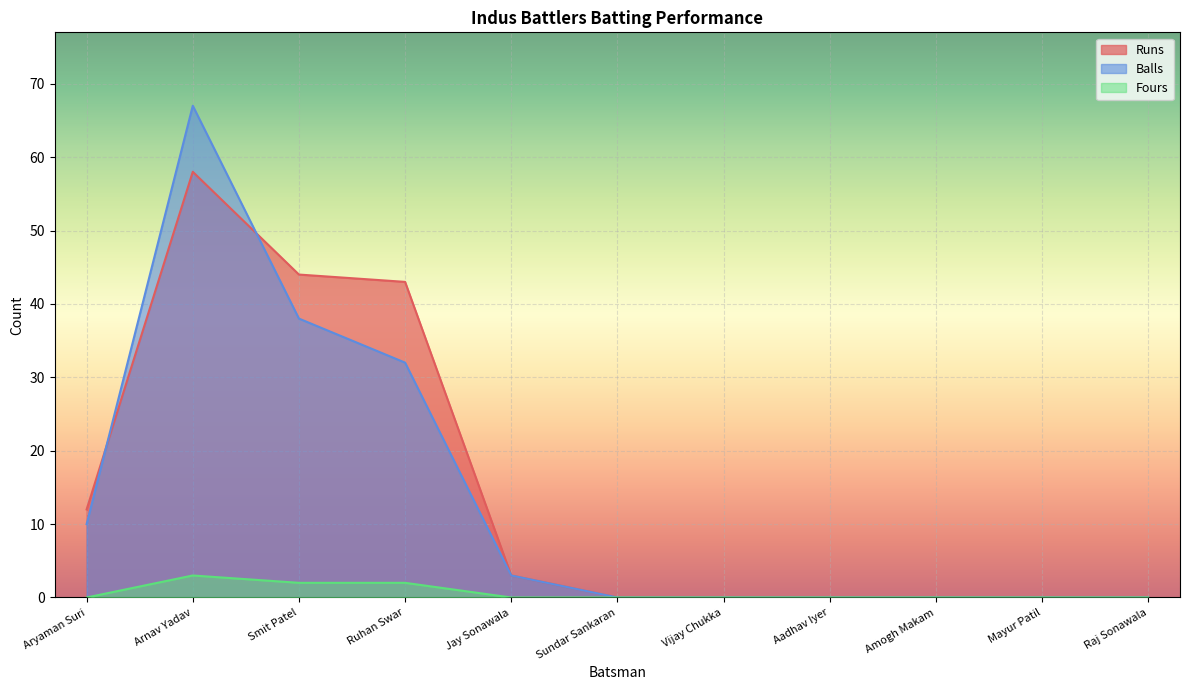

What is the sum of all Balls values?

150